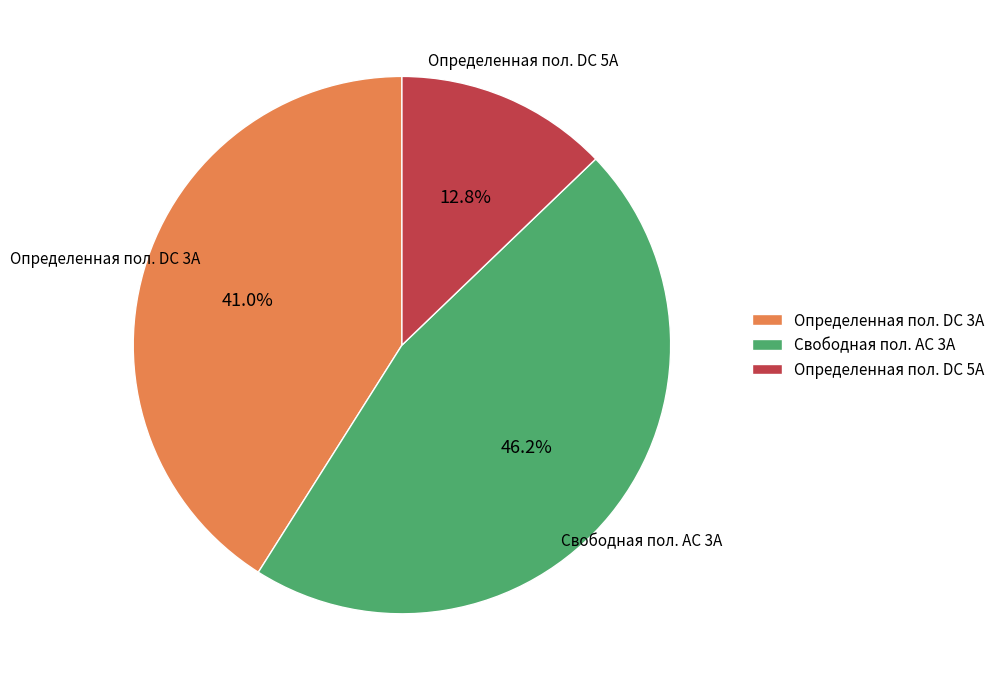

What portion of the pie excludes Определенная пол. DC 3А?

59.0%